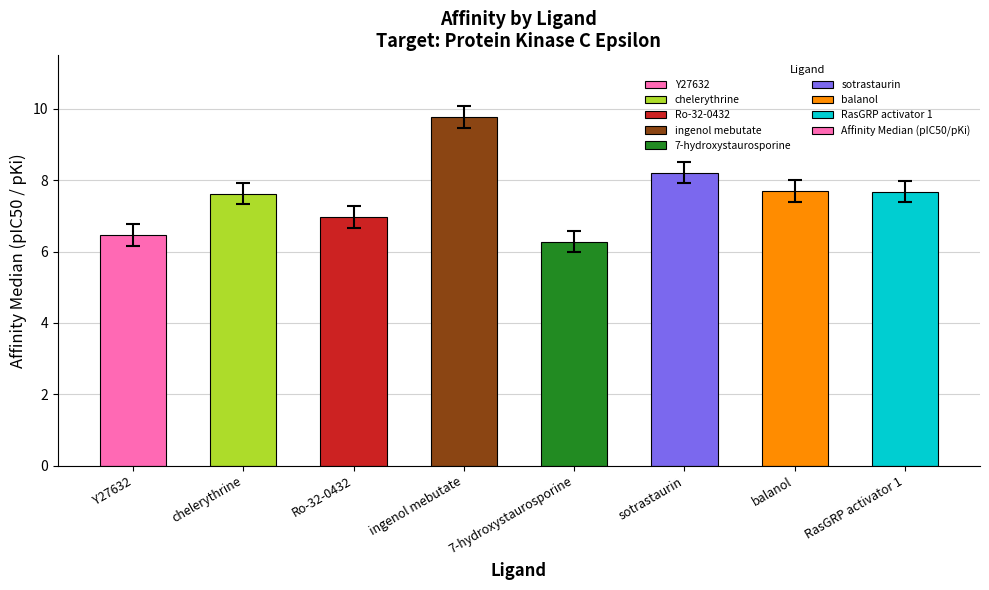

What is the smallest value displayed?

6.3